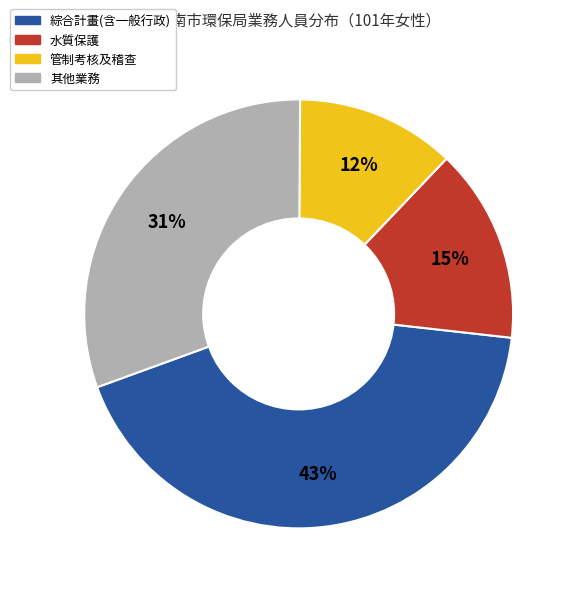

Count the number of slices in the pie.

4